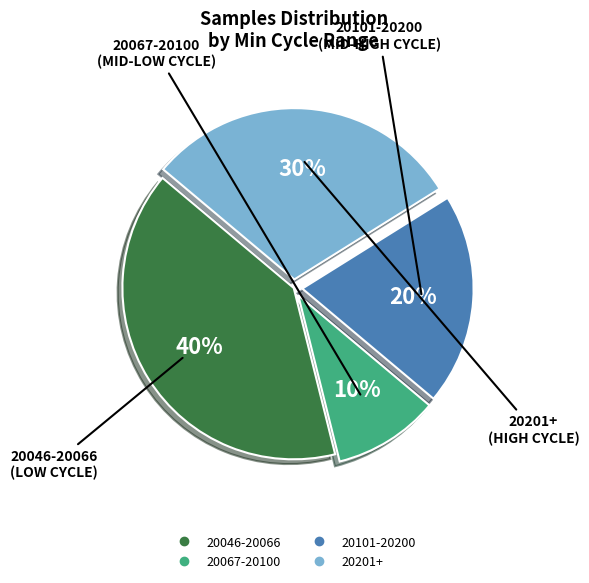

Is there a majority slice in this chart?

No